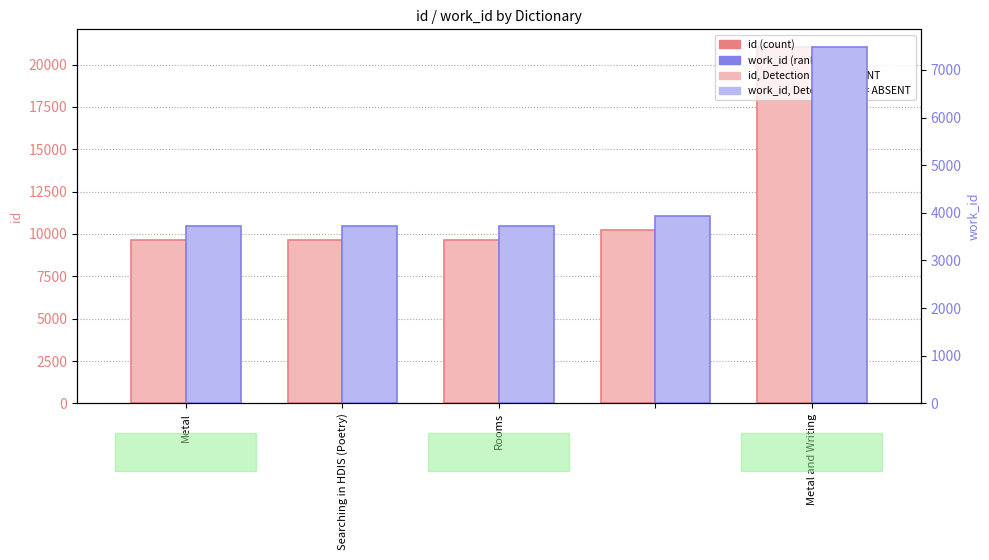

Which series has the largest total across all categories?

id